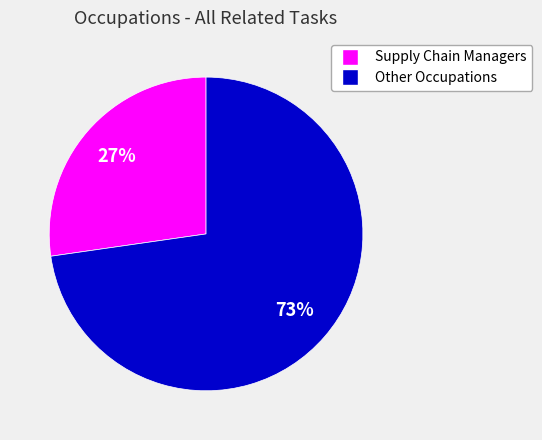

Is there any slice that represents more than half of the pie?

Yes